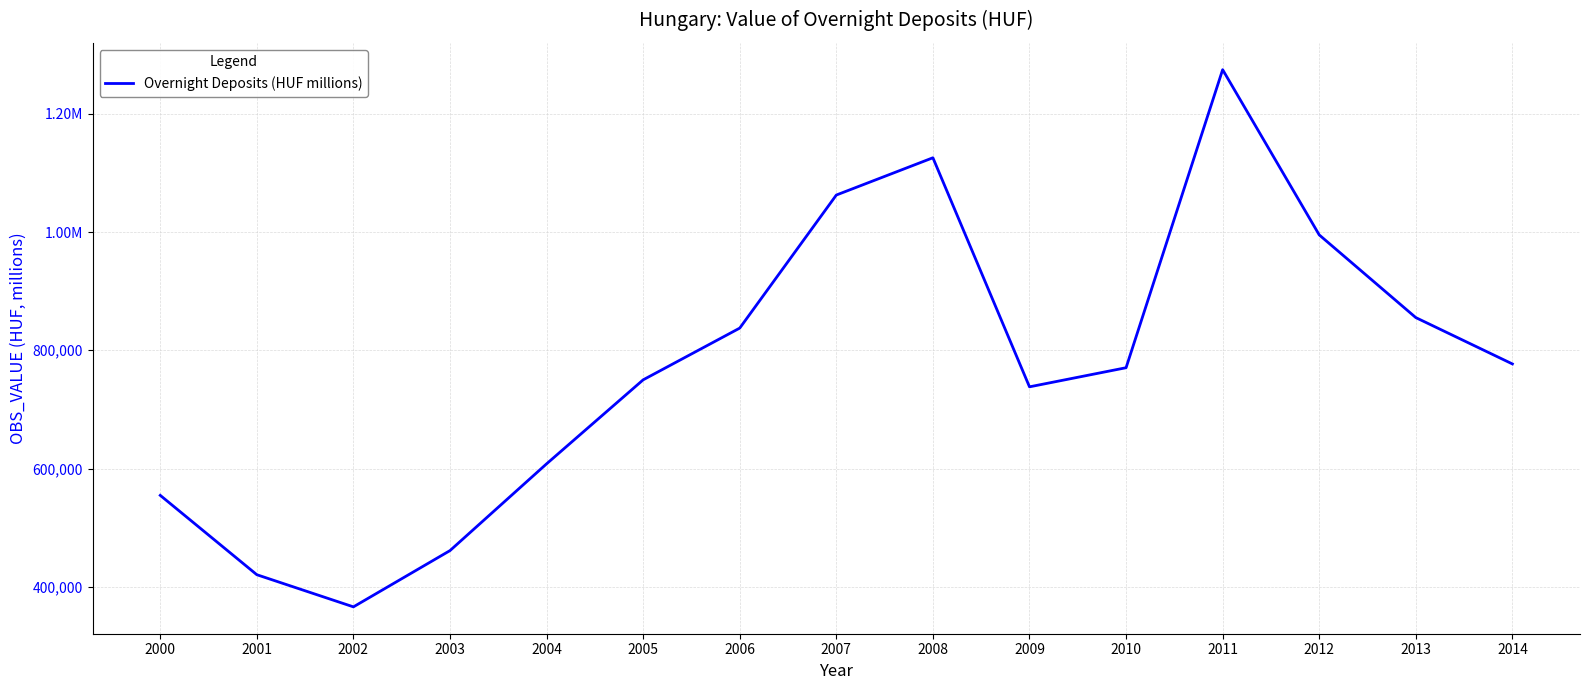

Is this an area chart (filled region under the line)?

No